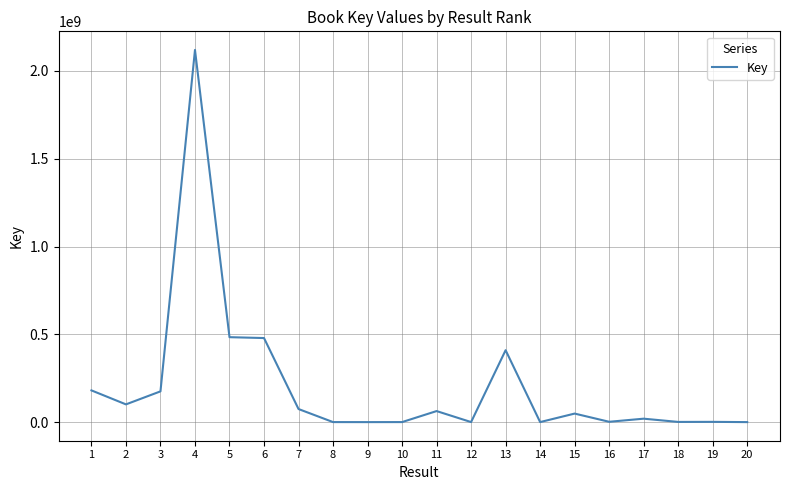

What is the ratio of the value at 13 to the value at 5?

0.8